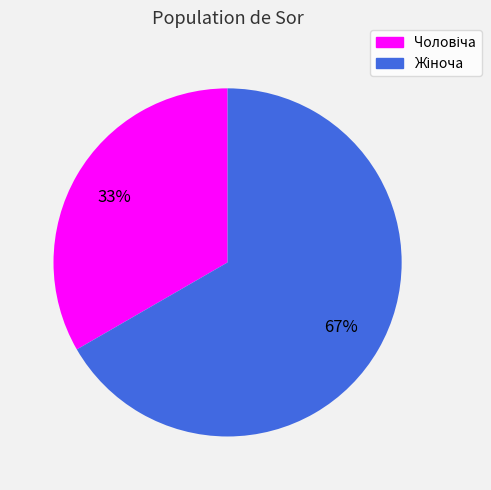

Does any single category account for the majority?

Yes